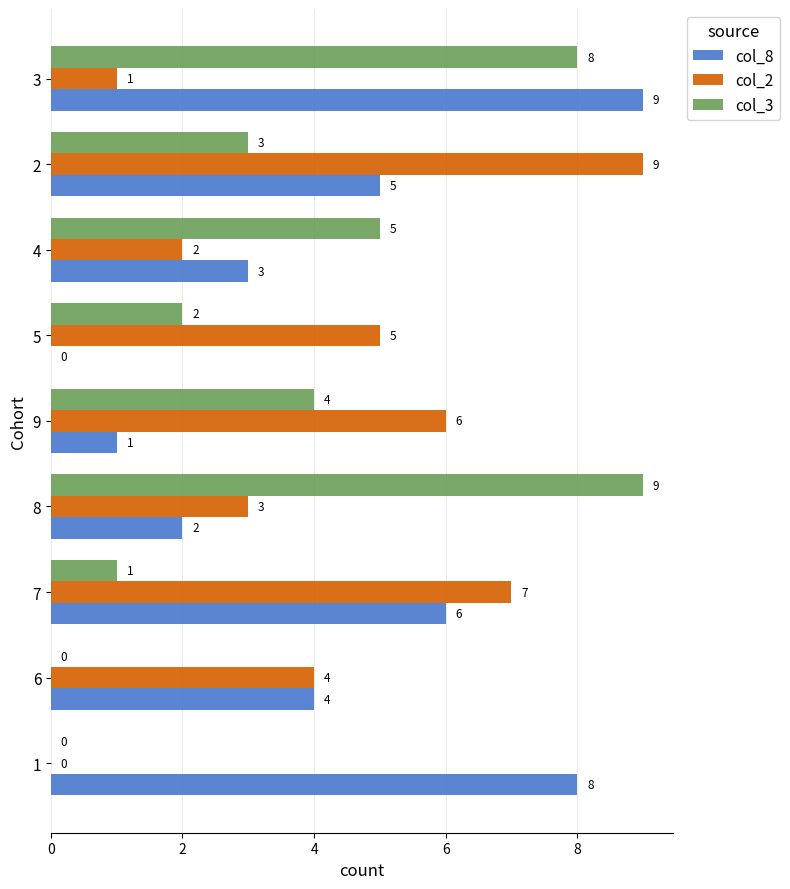

Is the value of col_8 at 6 greater than the value of col_3 at 3?

No